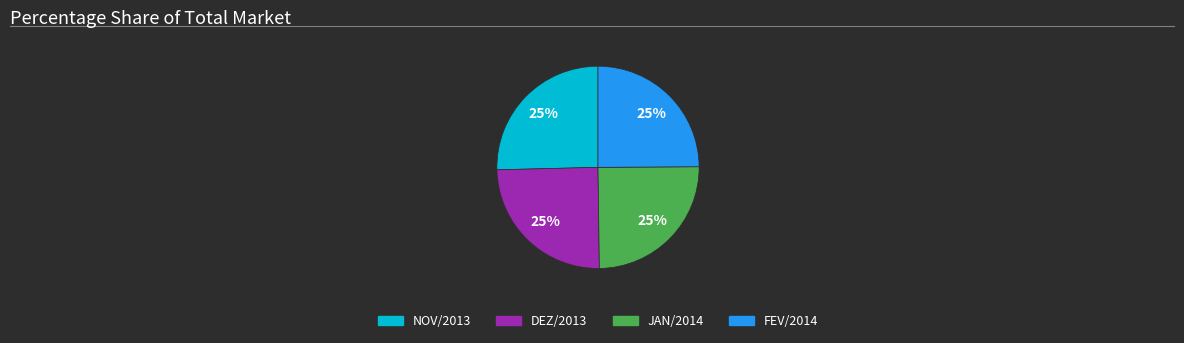

Is there a majority slice in this chart?

No